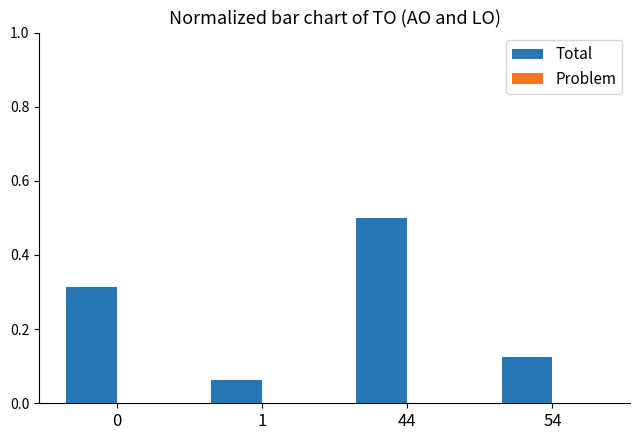

What is the maximum value shown in the chart?

0.5